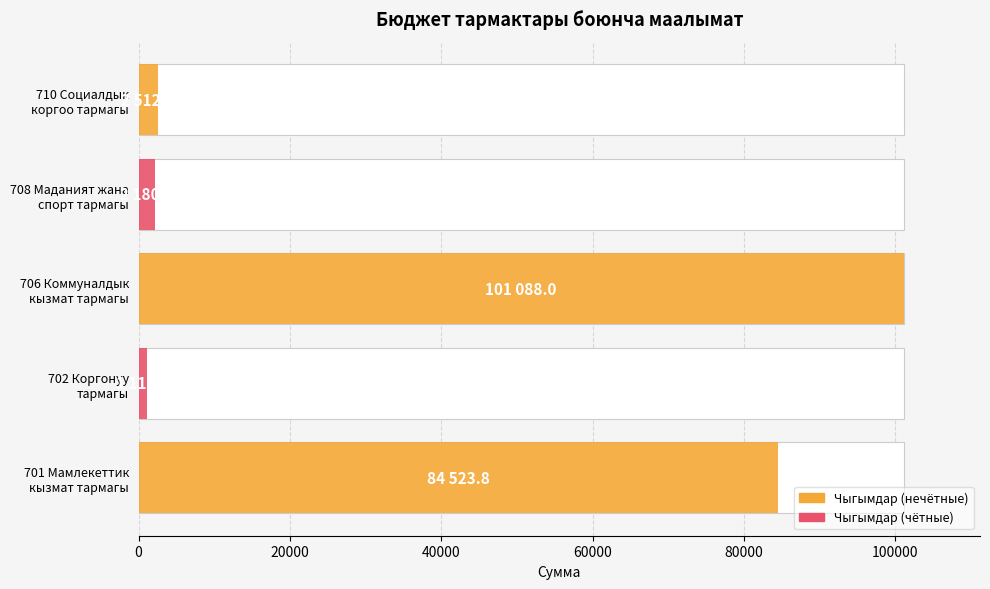

Rank the categories by value from highest to lowest.

706 Коммуналдык
кызмат тармагы, 701 Мамлекеттик
кызмат тармагы, 710 Социалдык
коргоо тармагы, 708 Маданият жана
спорт тармагы, 702 Коргонуу
тармагы